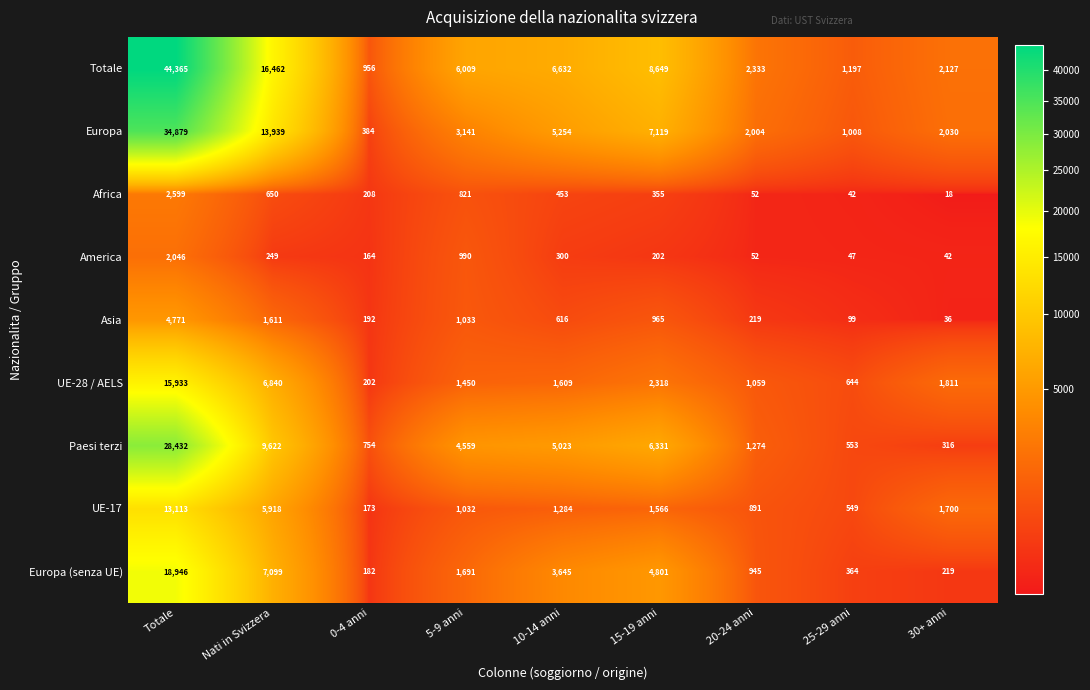

What is the difference between the highest and lowest values at 5-9 anni?

5188